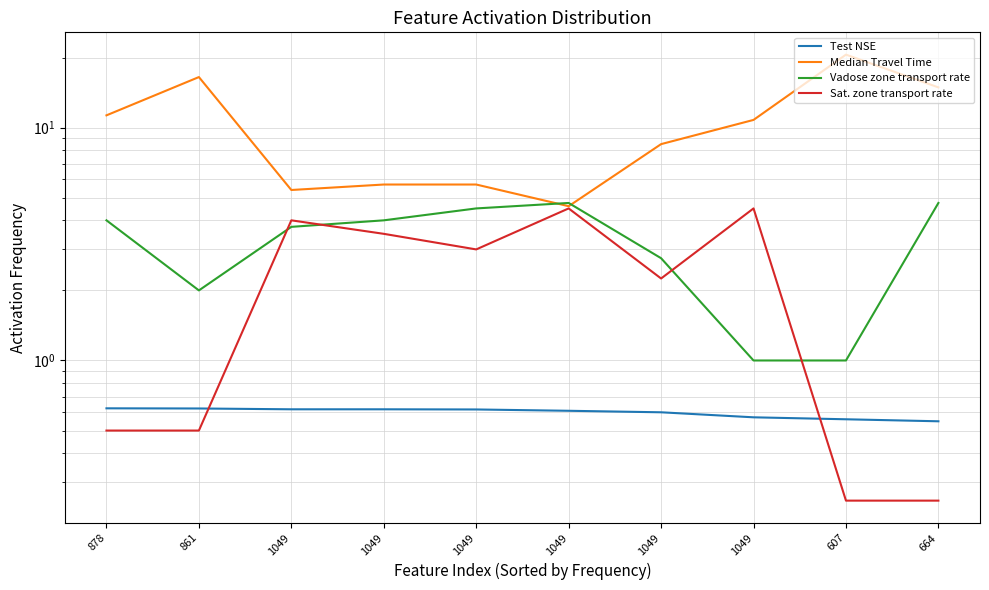

Between 1049 and 664, which is larger?

1049